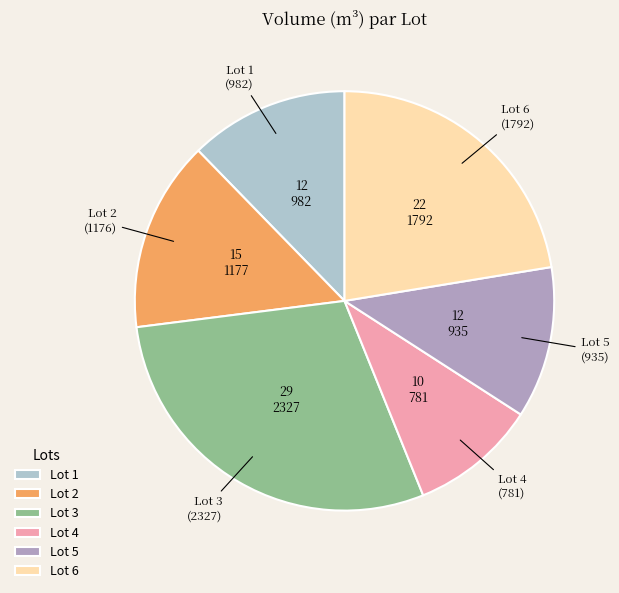

Approximately how many times larger is the value at Lot 5 compared to Lot 3?

0.4